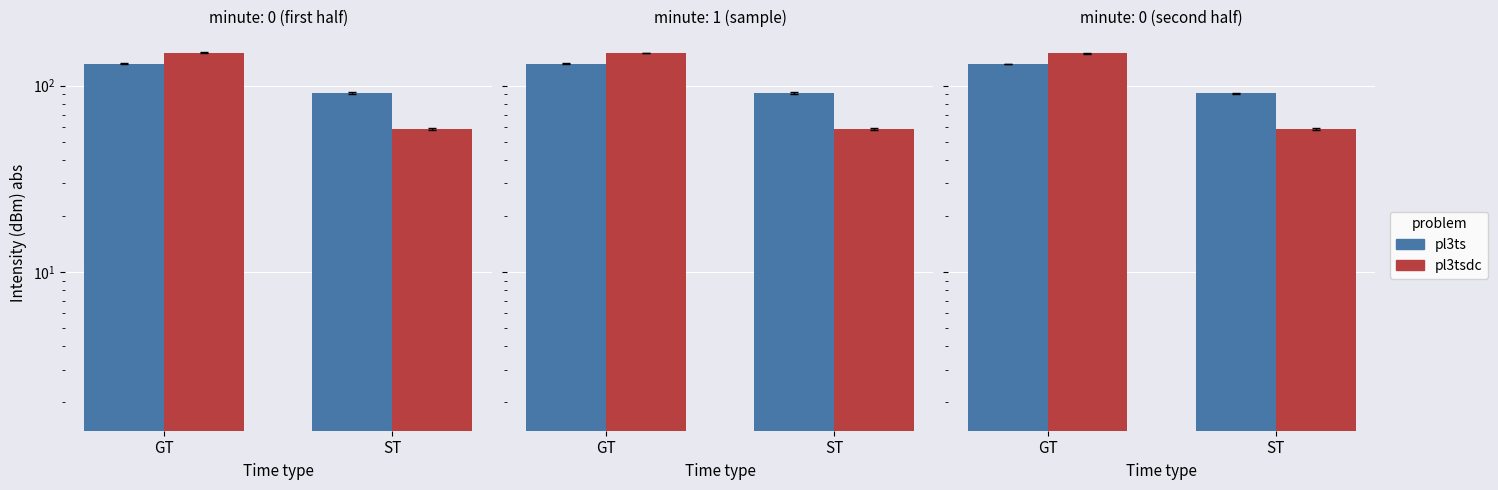

What is the maximum value for pl3tsdc?

149.4